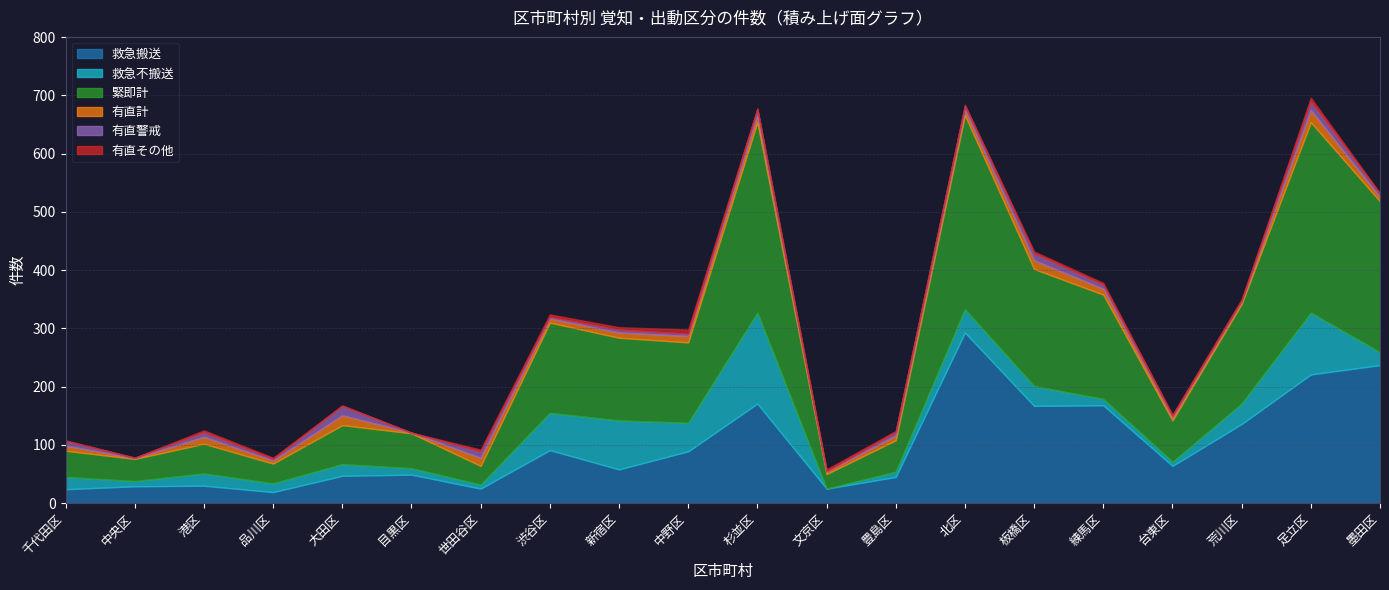

How many interior local valleys does the 救急不搬送 series have?

6